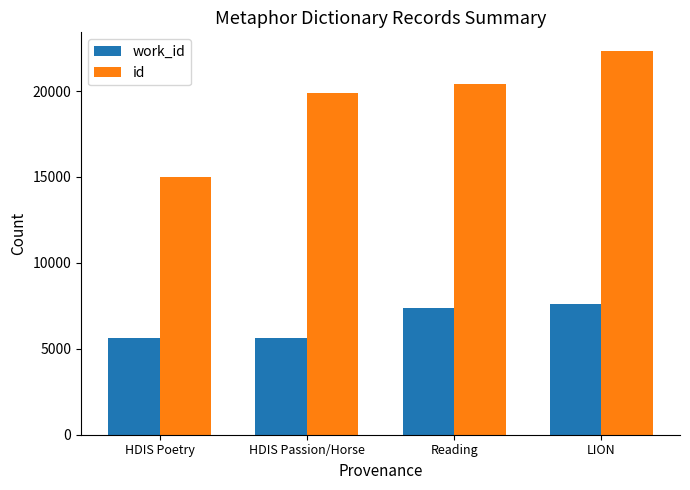

List the labels in order of id value, smallest first.

HDIS Poetry, HDIS Passion/Horse, Reading, LION